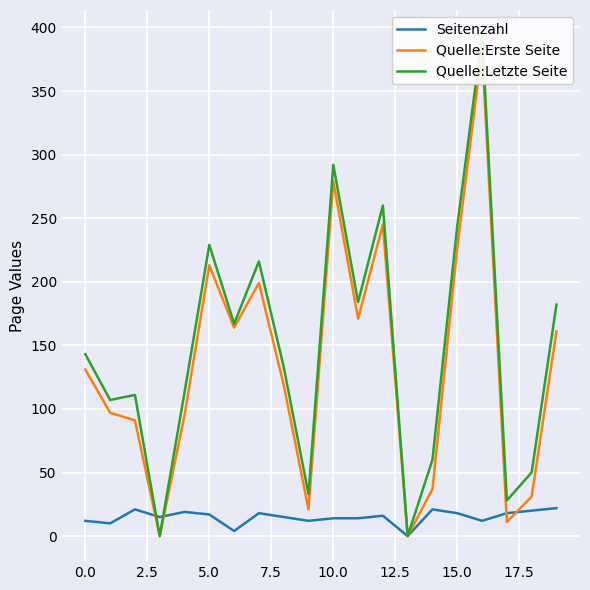

How many intersections are there between Seitenzahl and Quelle:Letzte Seite?

2